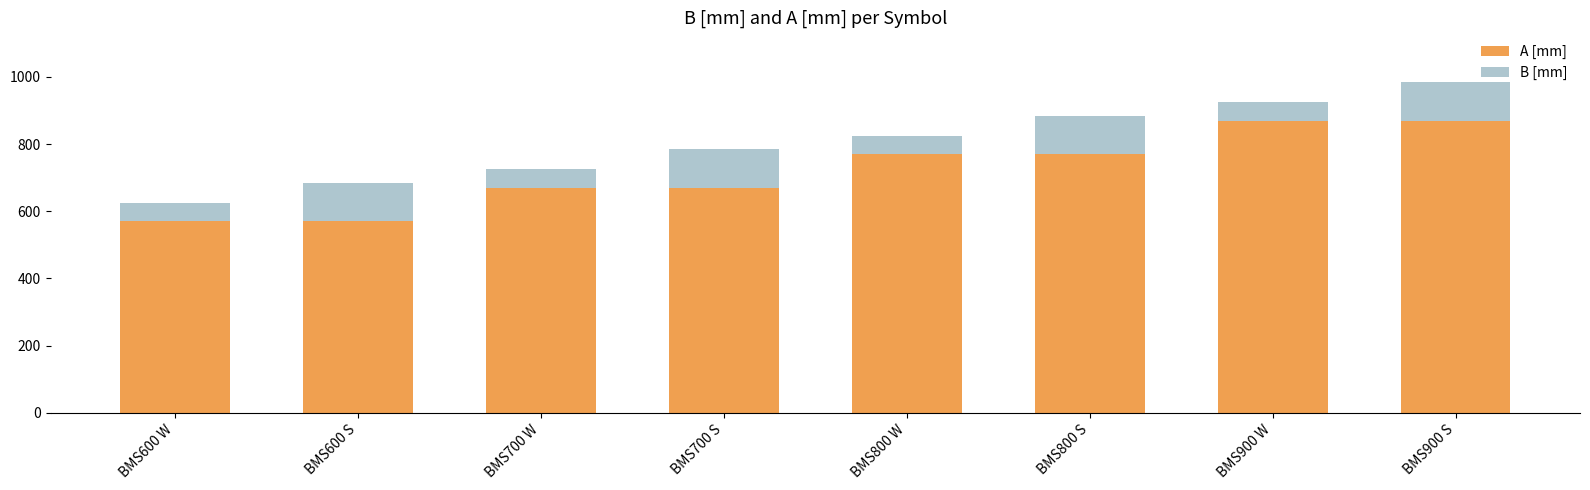

Reading right to left, list the values for the A [mm] series.

BMS900 S=870	BMS900 W=870	BMS800 S=770	BMS800 W=770	BMS700 S=670	BMS700 W=670	BMS600 S=570	BMS600 W=570